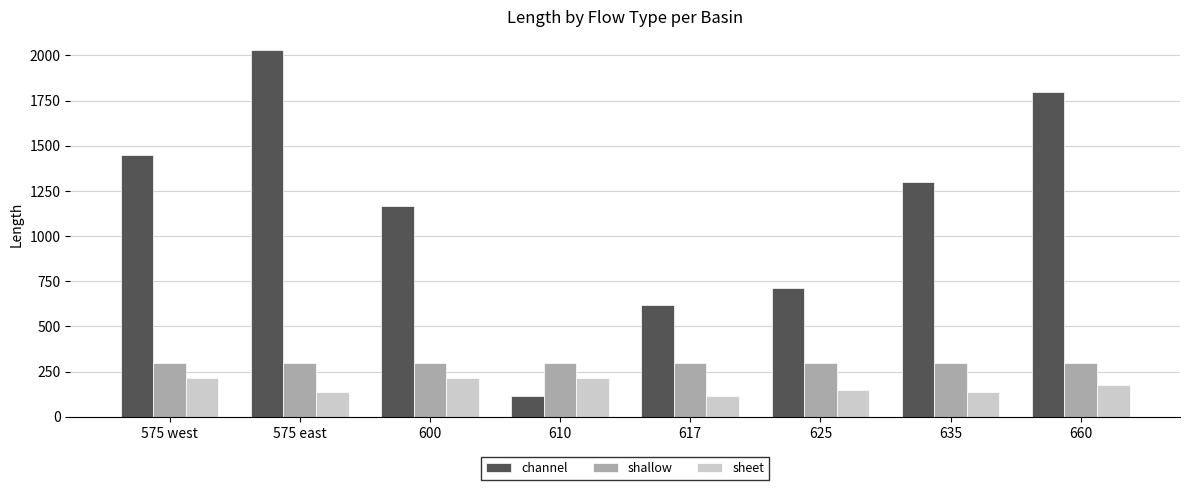

Which category has the highest value across all series?

575 east